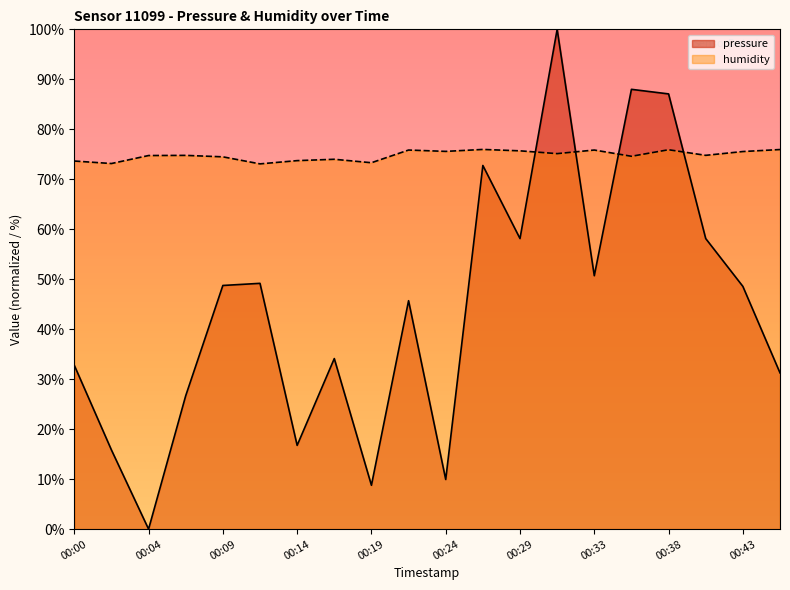

Does the chart display data point markers on the line(s)?

No